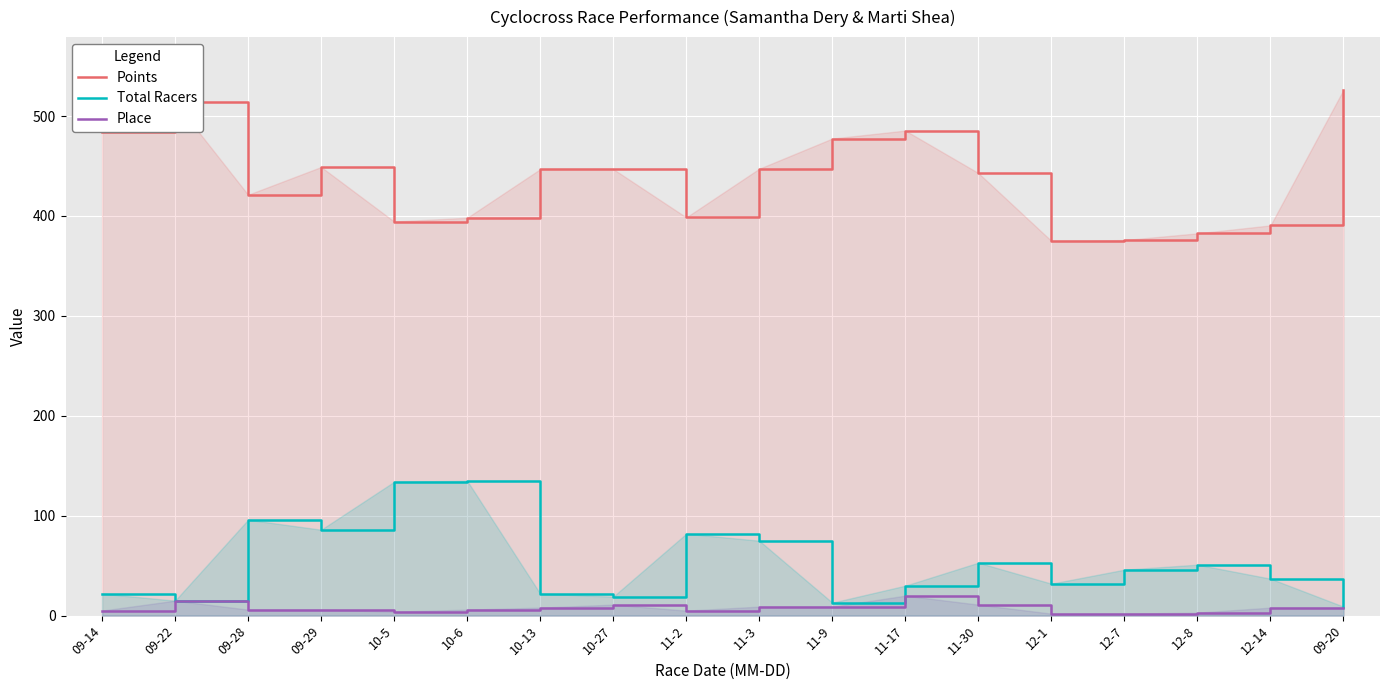

What is the difference between the second highest and minimum values in the Points series?

139.0